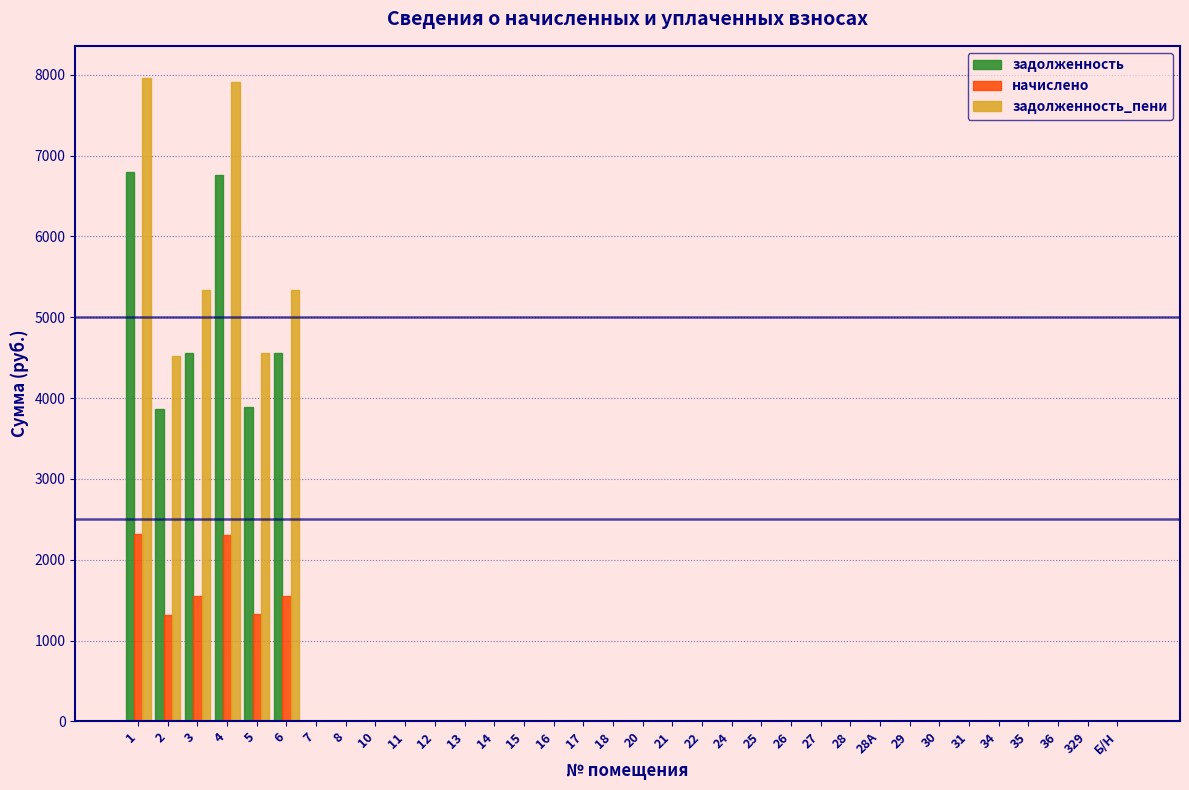

What is the greatest value displayed?

7960.2